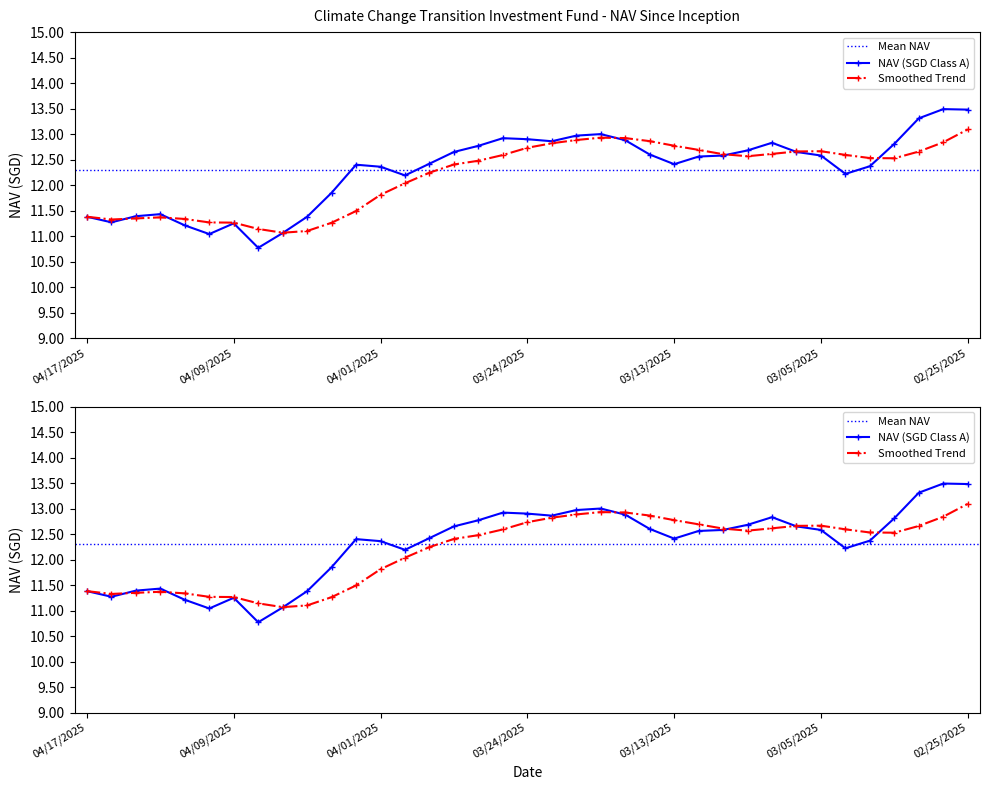

Which label corresponds to the smallest value in the chart?

04/08/2025